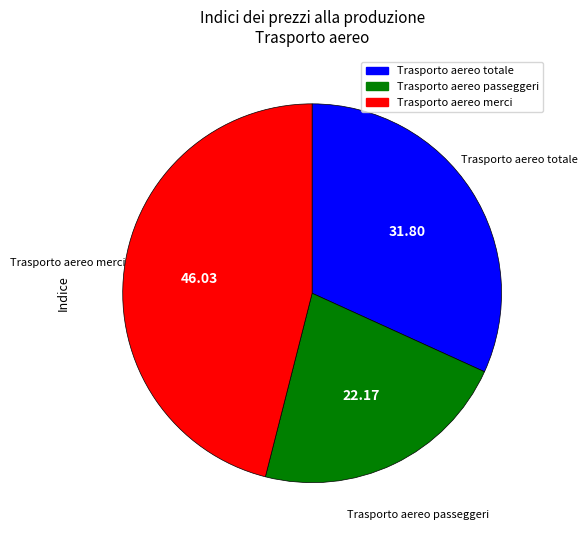

Is there any slice that represents more than half of the pie?

No